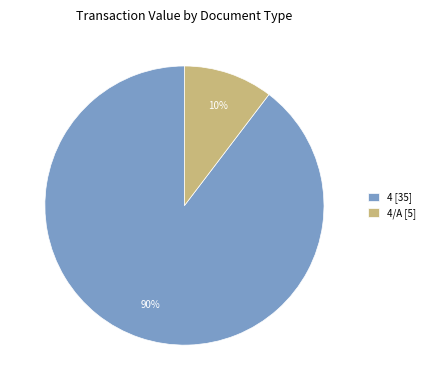

To the nearest percent, what is the average slice percentage?

50%